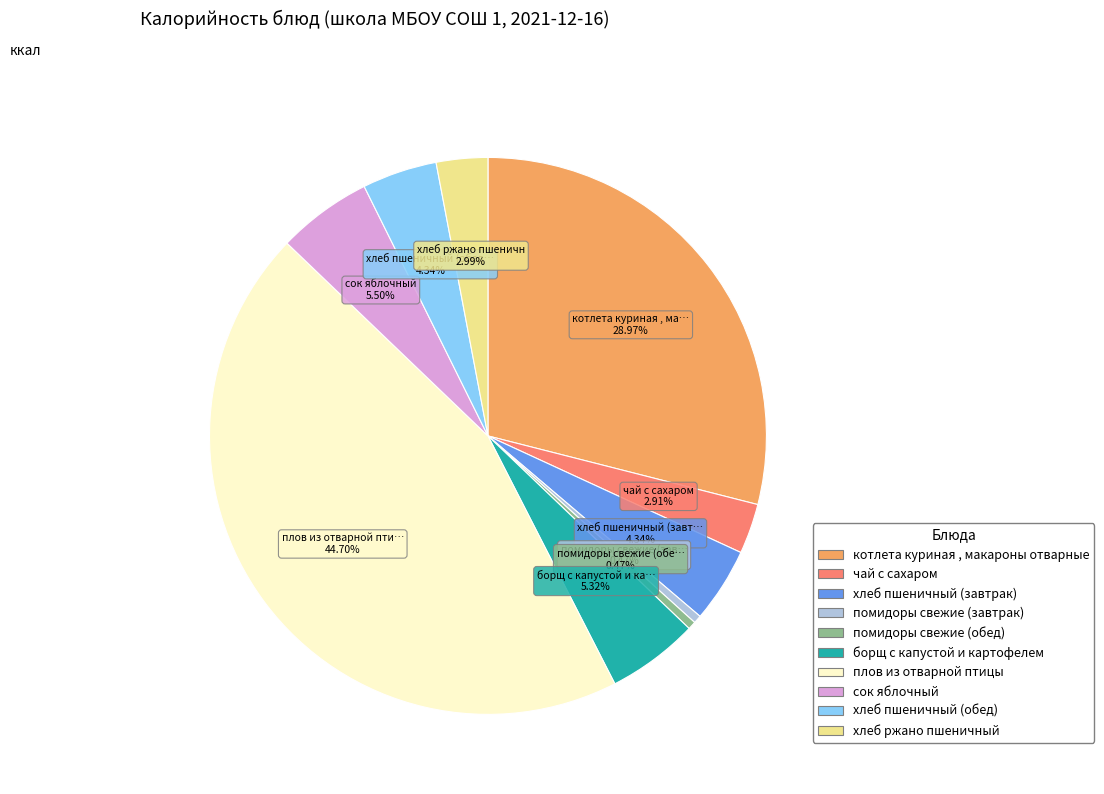

To the nearest percent, what is the difference between the помидоры свежие (обед) and котлета куриная , макароны отварные slice percentages?

28%